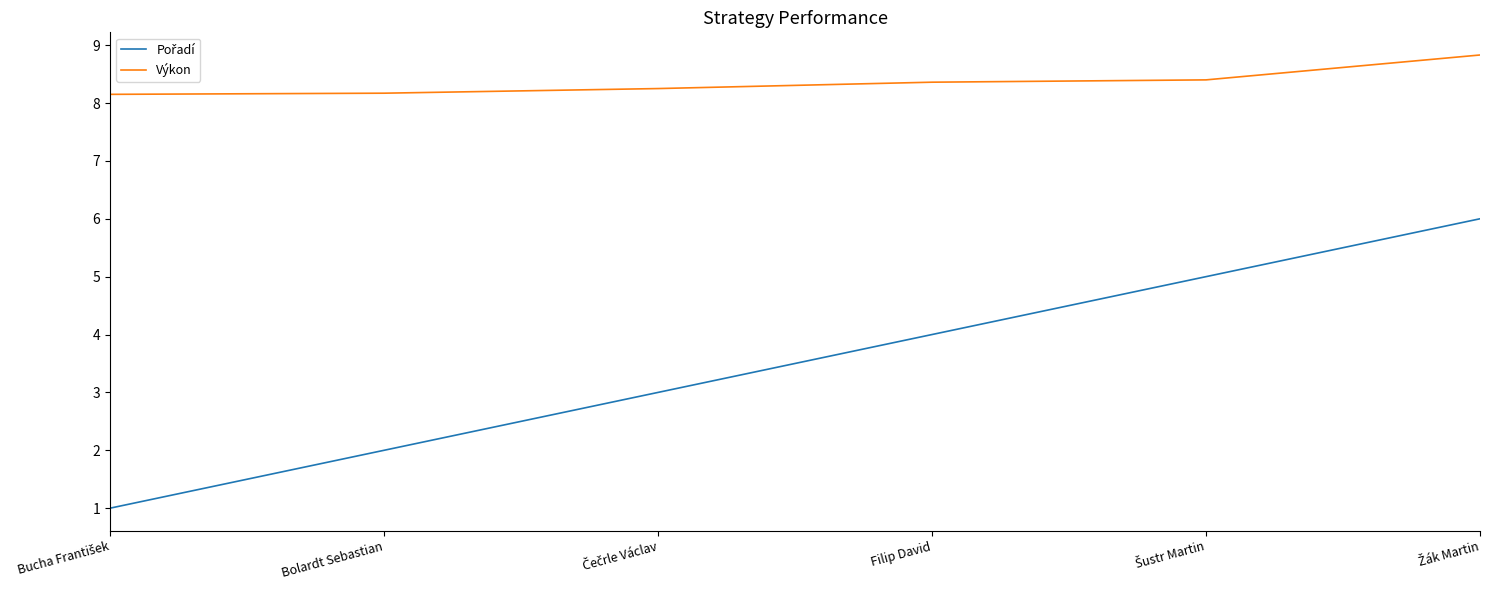

Is this an area chart (filled region under the line)?

No